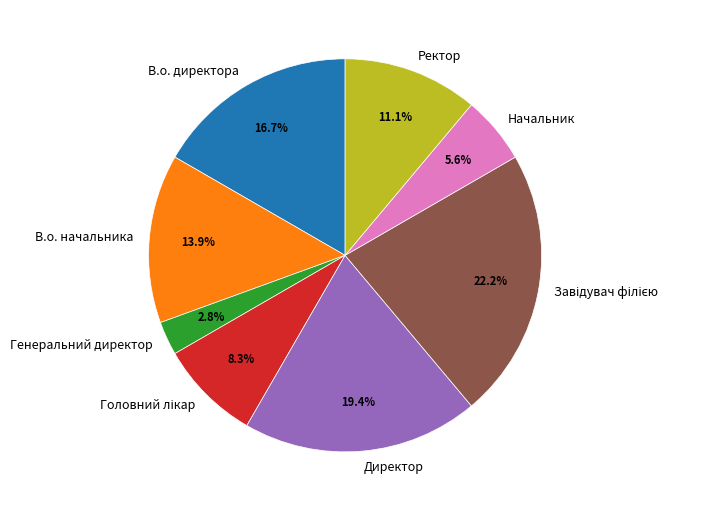

What is the smallest slice in the pie chart?

Генеральний директор